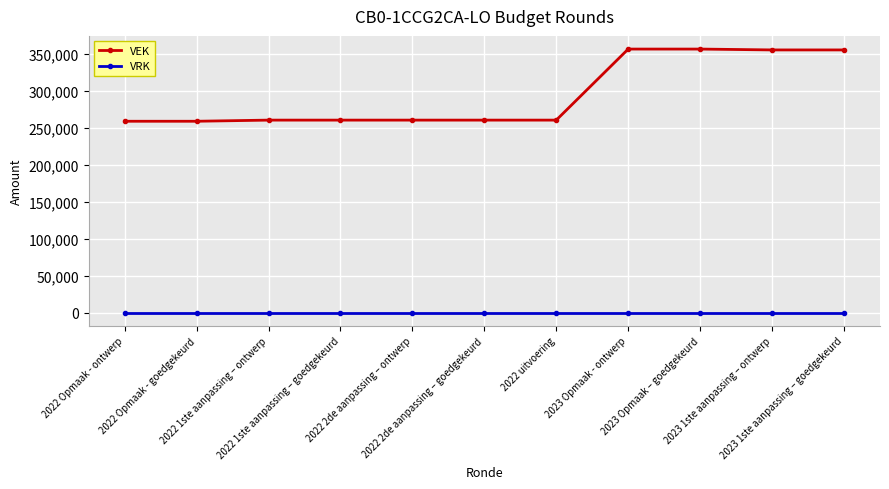

Rank the series by their maximum value, from highest to lowest.

VEK, VRK